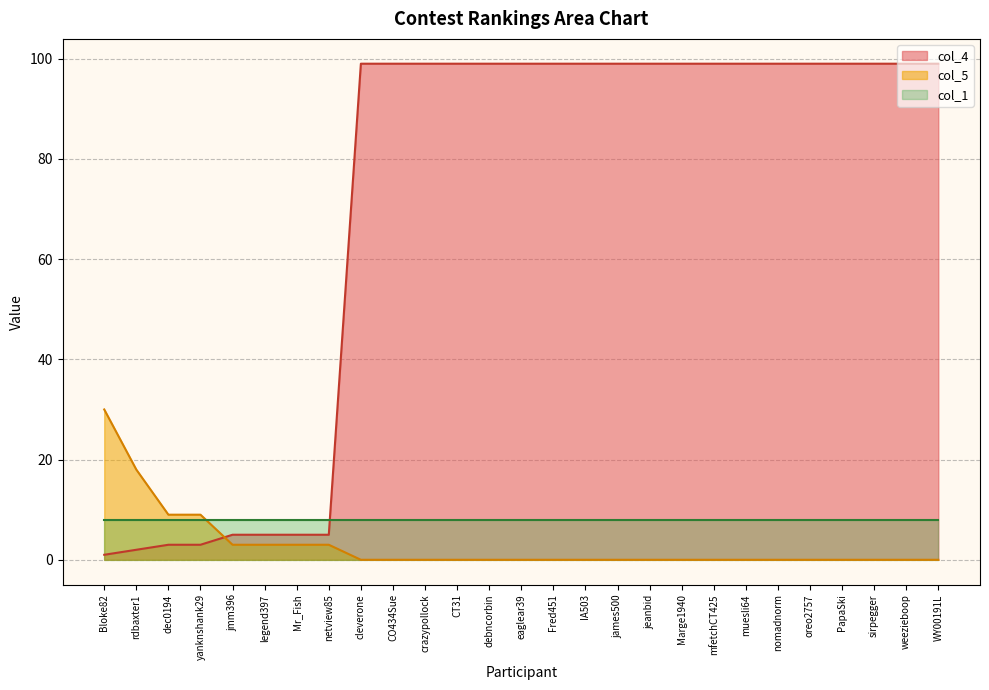

Which category has the lowest value in the col_4 series?

Bloke82